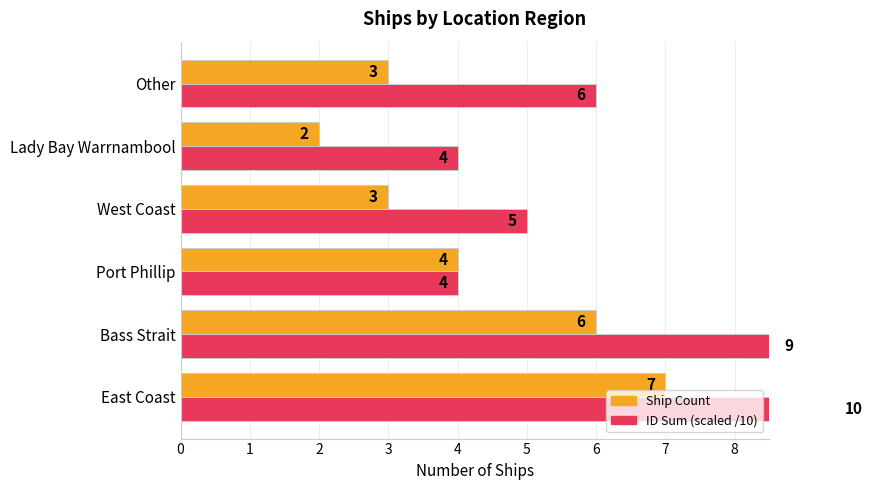

Which series has the largest total across all categories?

ID Sum (scaled)